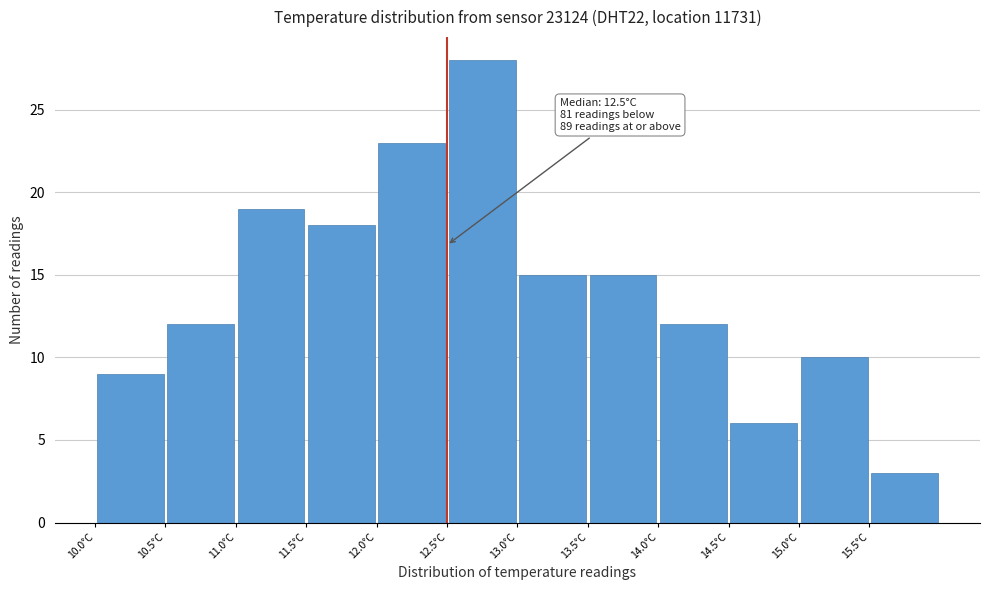

Over which range of the x-axis is the bar tallest?

12.5 to 13.0